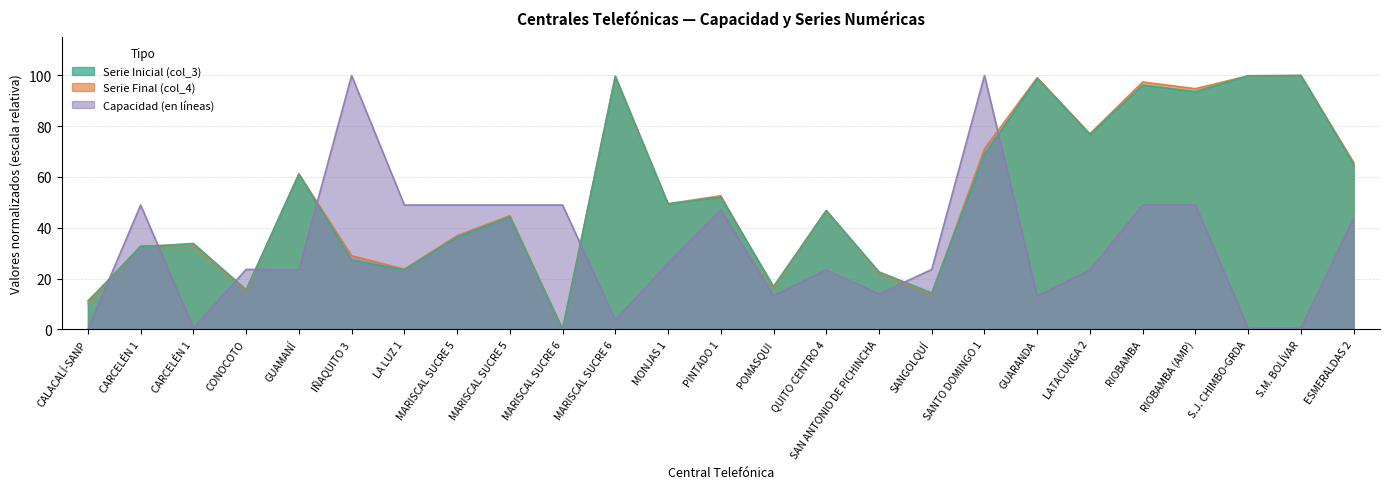

Is the value of Serie Inicial (col_3) at S.M. BOLÍVAR greater than the value of Serie Final (col_4) at PINTADO 1?

Yes